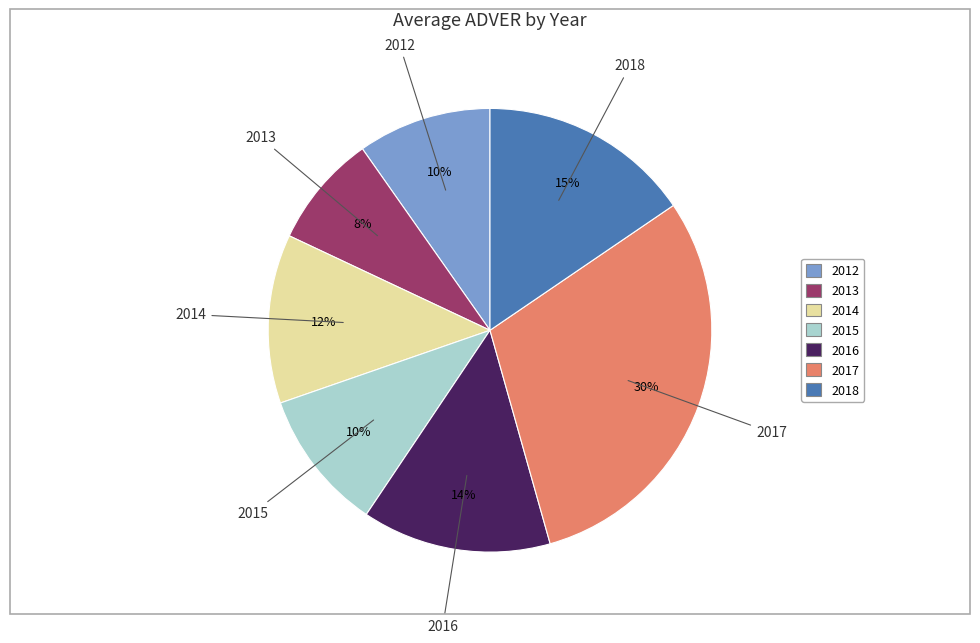

To the nearest percent, what percentage of the pie is 2016?

14%